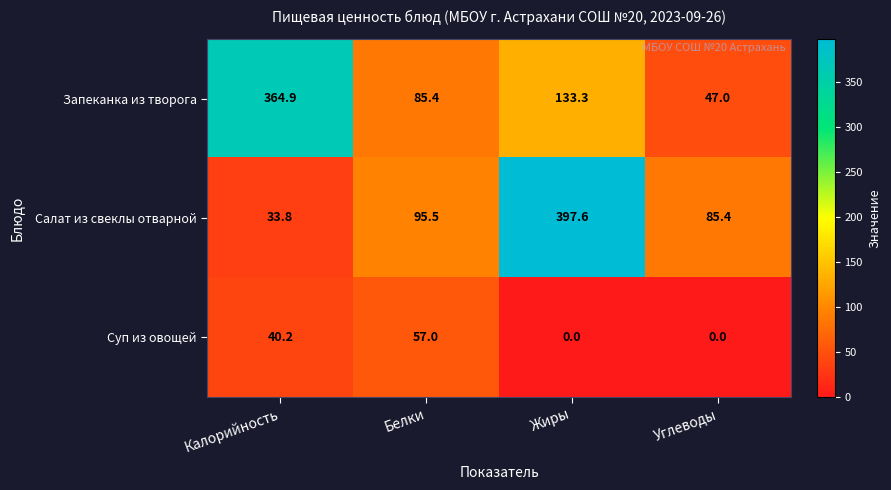

How many series are shown in this chart?

3